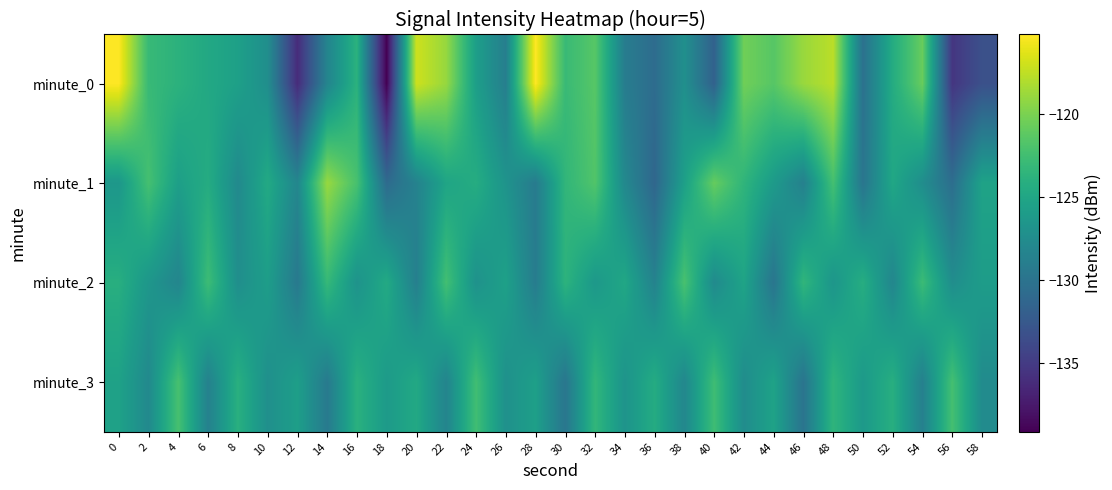

What is the total value across all series at 4?

-499.9